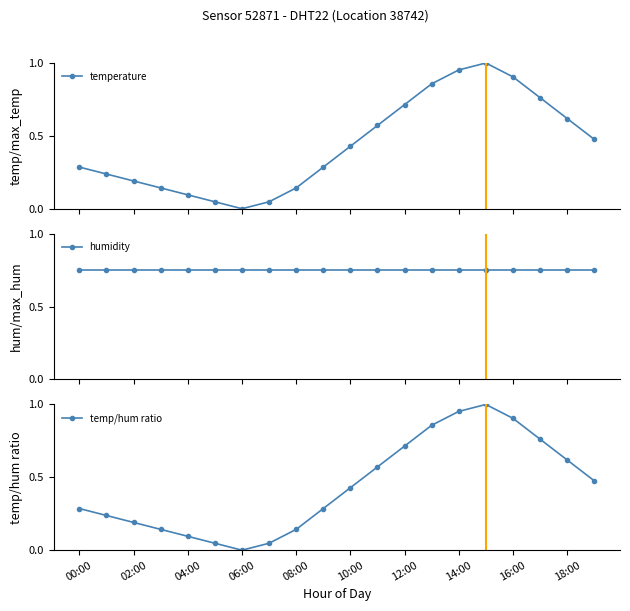

Read the temperature value at 11.

0.6